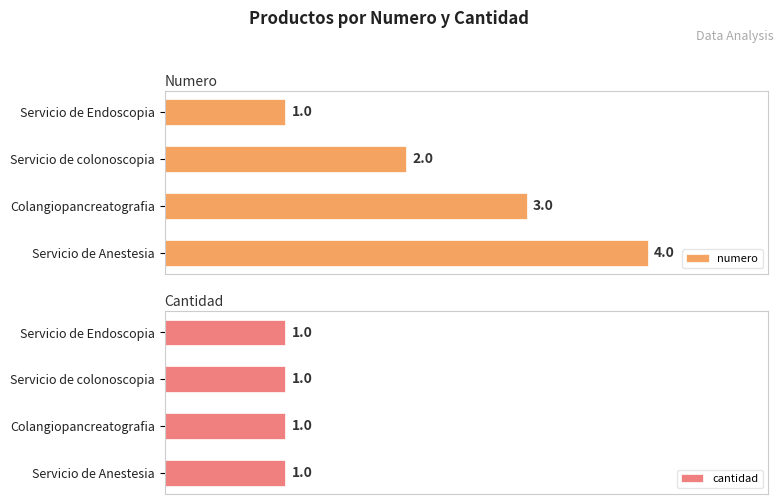

How many data points does each series have?

4